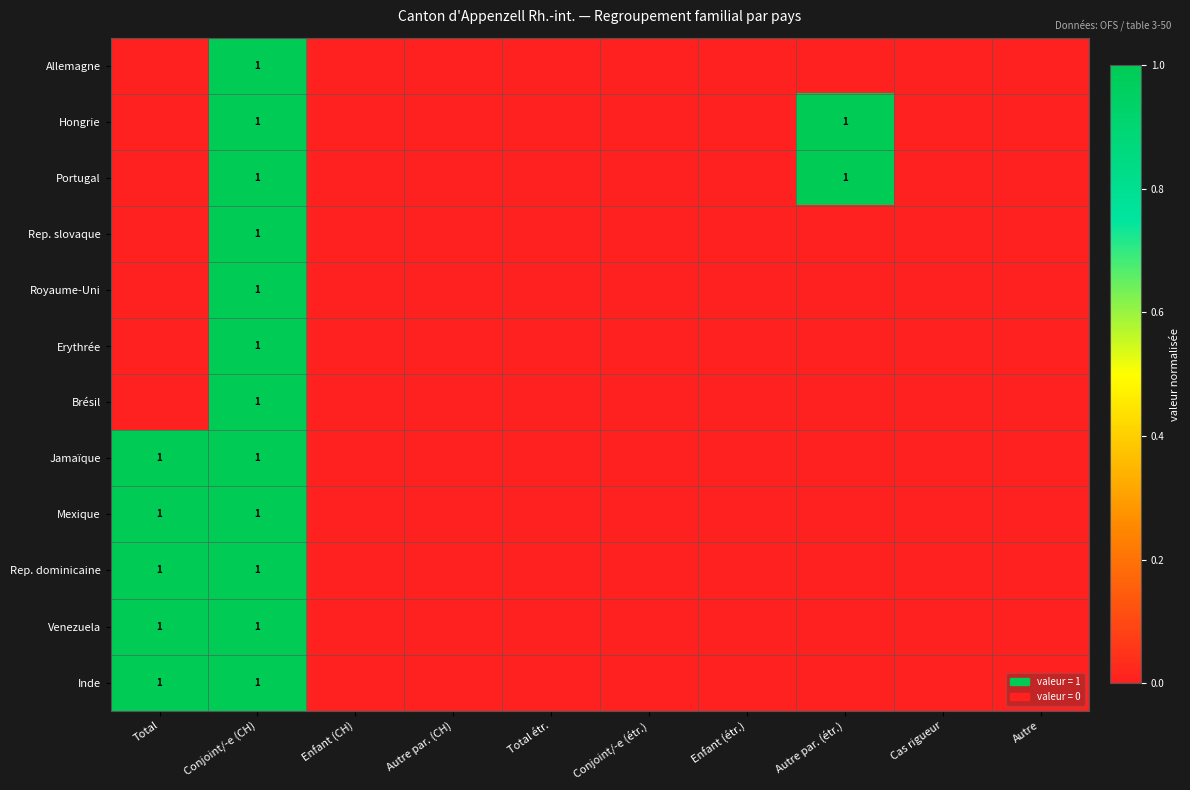

The value of Hongrie at Conjoint/-e (CH) is 1. True or false?

True